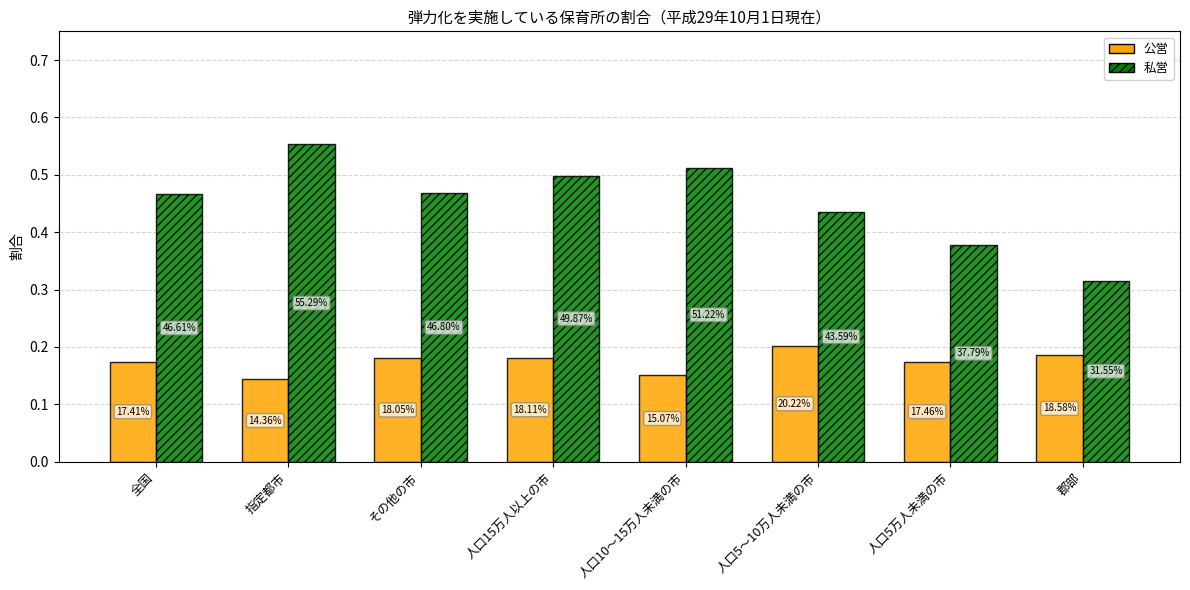

Which category has the lowest value across all series?

指定都市